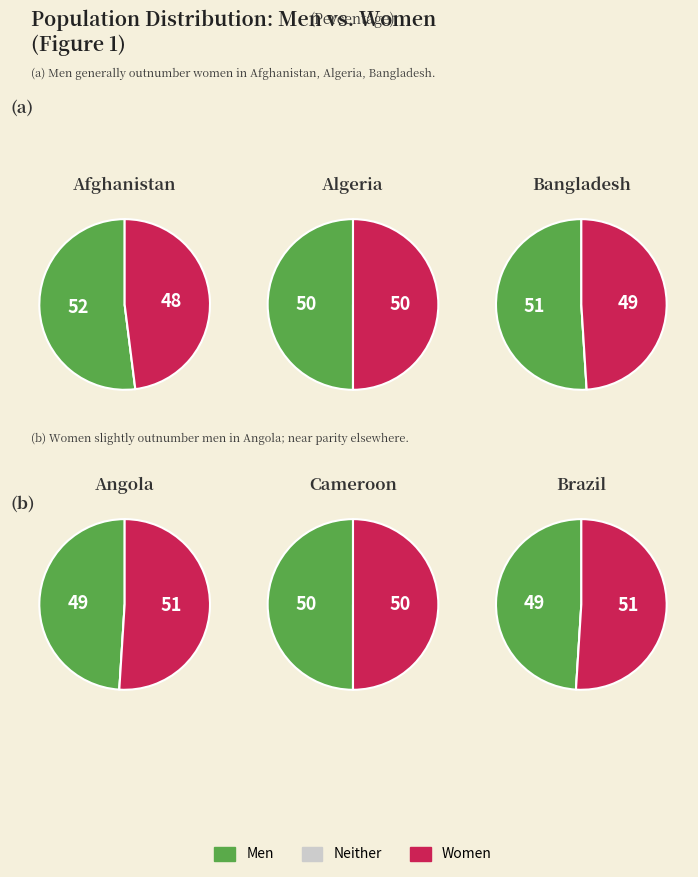

What is the smallest slice in the pie chart?

Afghanistan